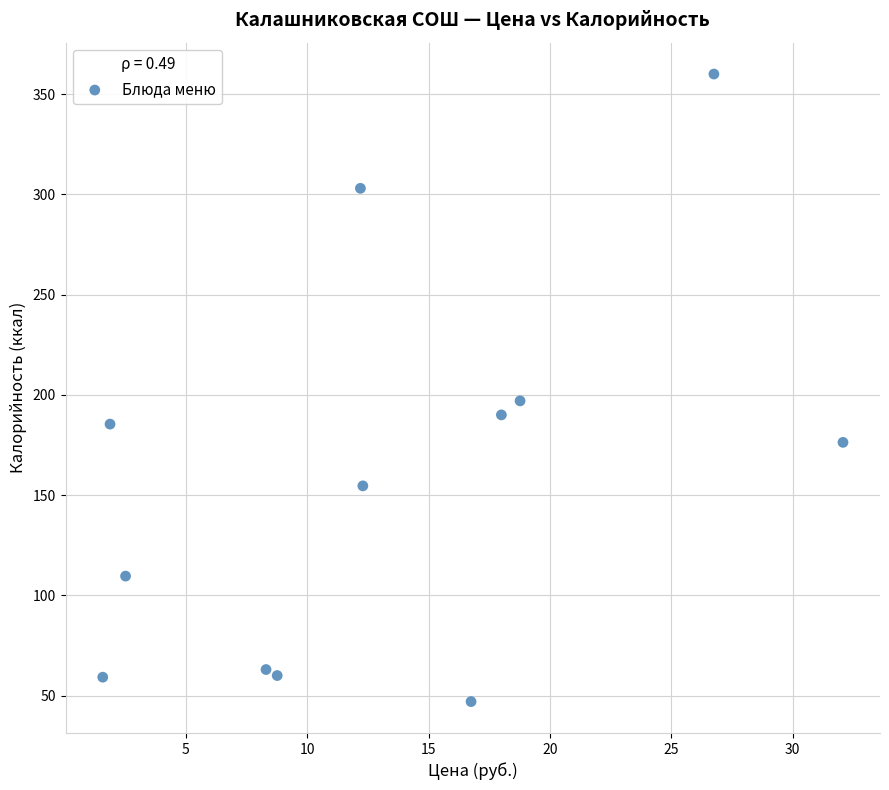

What Y value in the scatter plot is closest to 203?

197.0